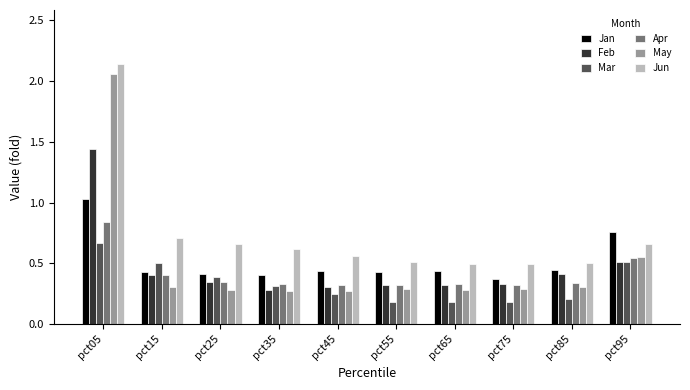

How many bars are there in each group?

6